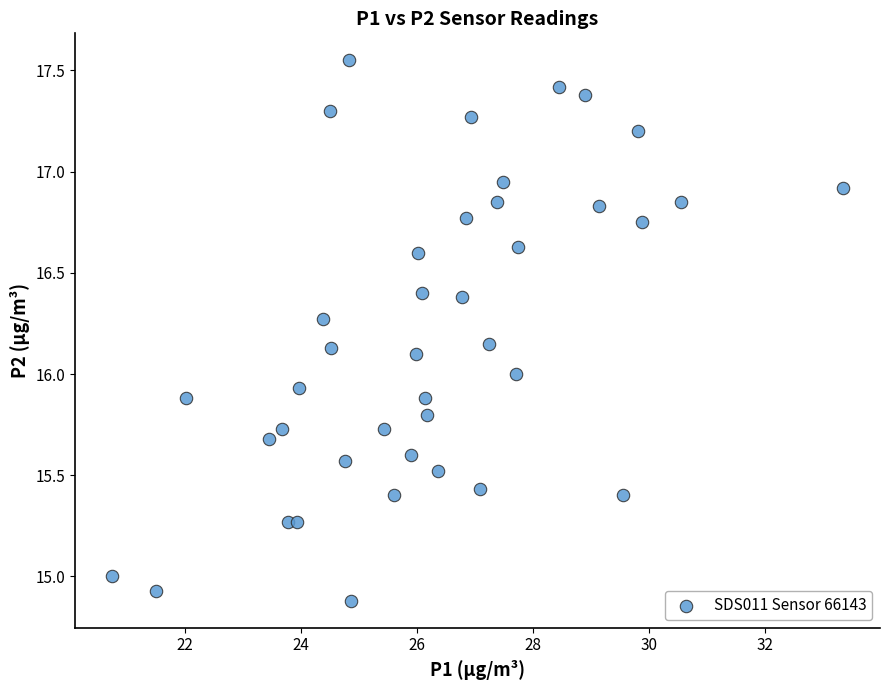

What is the range of X values (max minus min)?

12.6